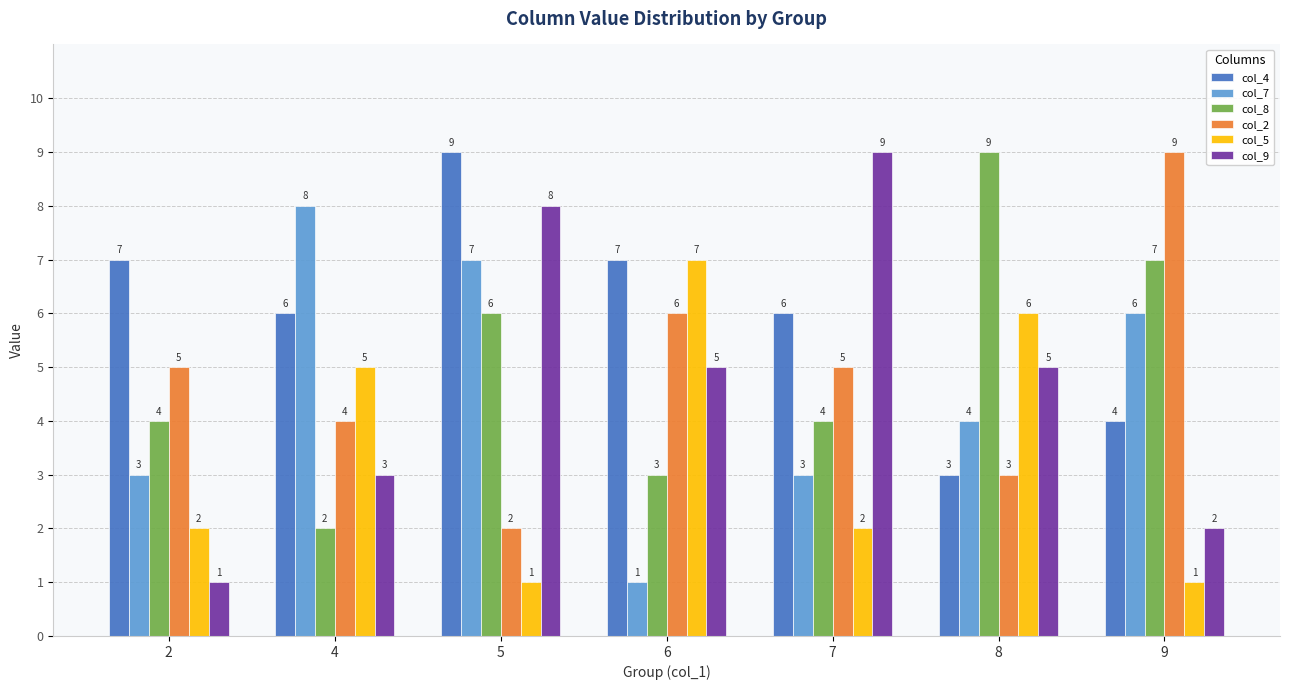

Which series has the widest spread of values?

col_9